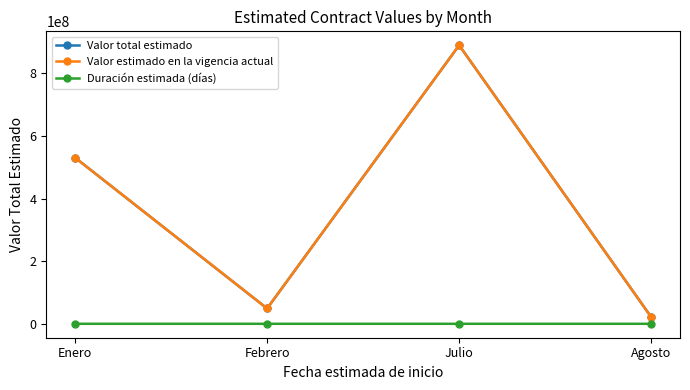

Is this an area chart (filled region under the line)?

No